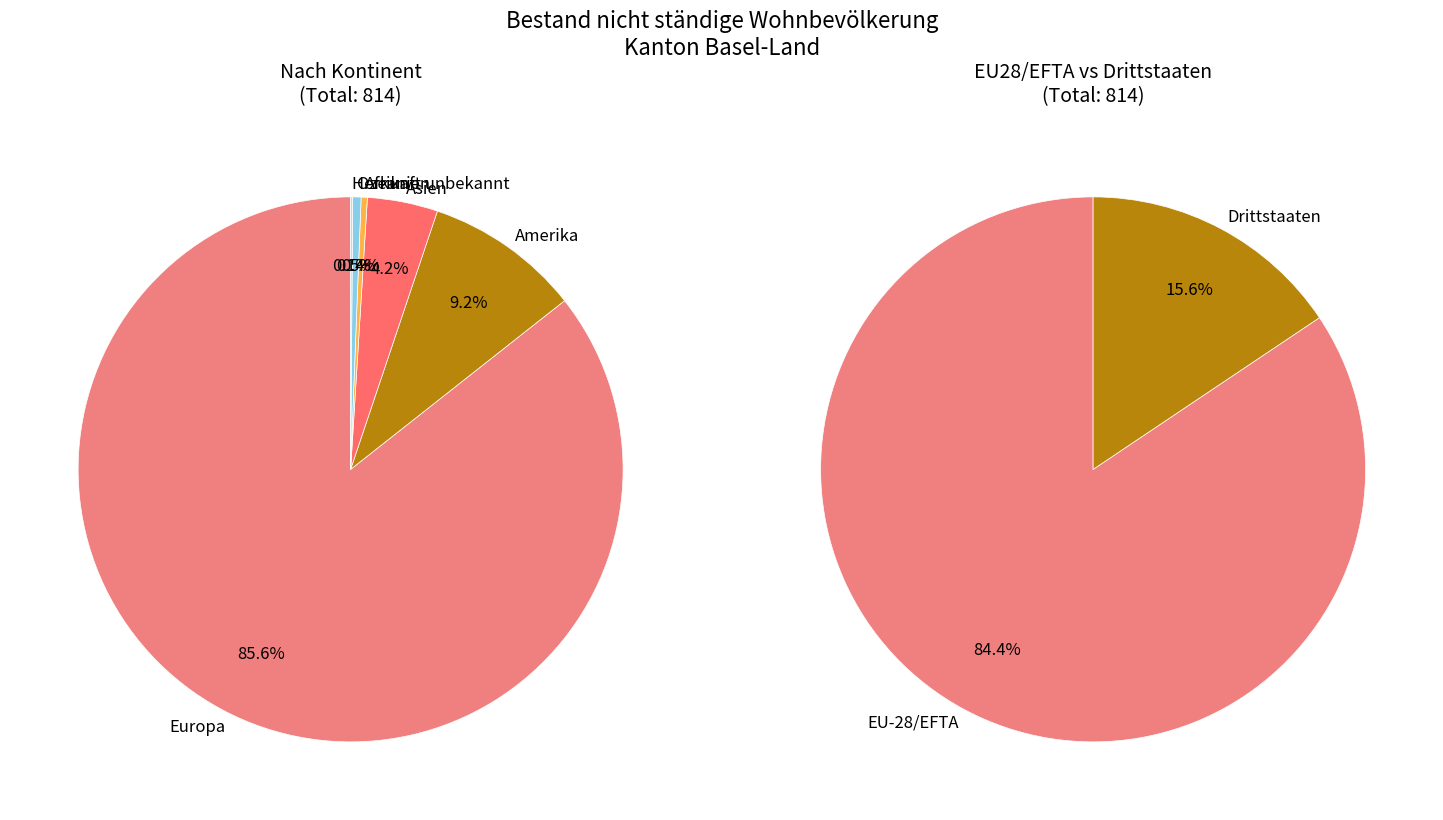

Which has a higher value, Ozeanien or Amerika?

Amerika